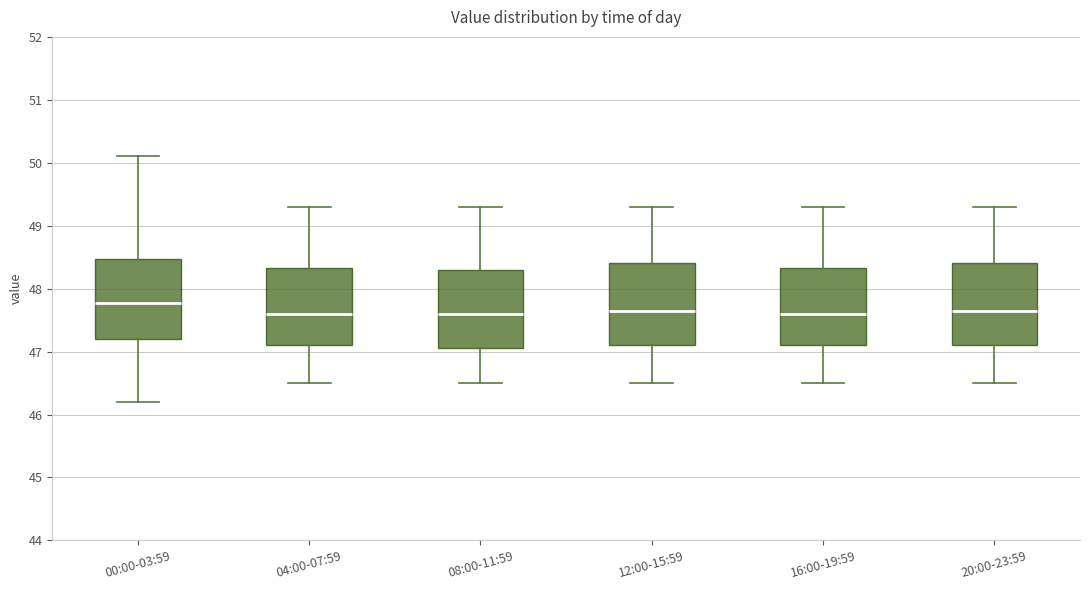

Reading left to right, transcribe this box plot: for each box, give where its median line is, the range the box spans, and where its two whiskers end, as read against the y-axis. The values are not printed on the chart, so give them approximately, as read against the axis.

00:00-03:59: median 47.8, box 47.2 to 48.5, whiskers 46.2 to 50.1
04:00-07:59: median 47.6, box 47.1 to 48.3, whiskers 46.5 to 49.3
08:00-11:59: median 47.6, box 47.1 to 48.3, whiskers 46.5 to 49.3
12:00-15:59: median 47.7, box 47.1 to 48.4, whiskers 46.5 to 49.3
16:00-19:59: median 47.6, box 47.1 to 48.3, whiskers 46.5 to 49.3
20:00-23:59: median 47.7, box 47.1 to 48.4, whiskers 46.5 to 49.3